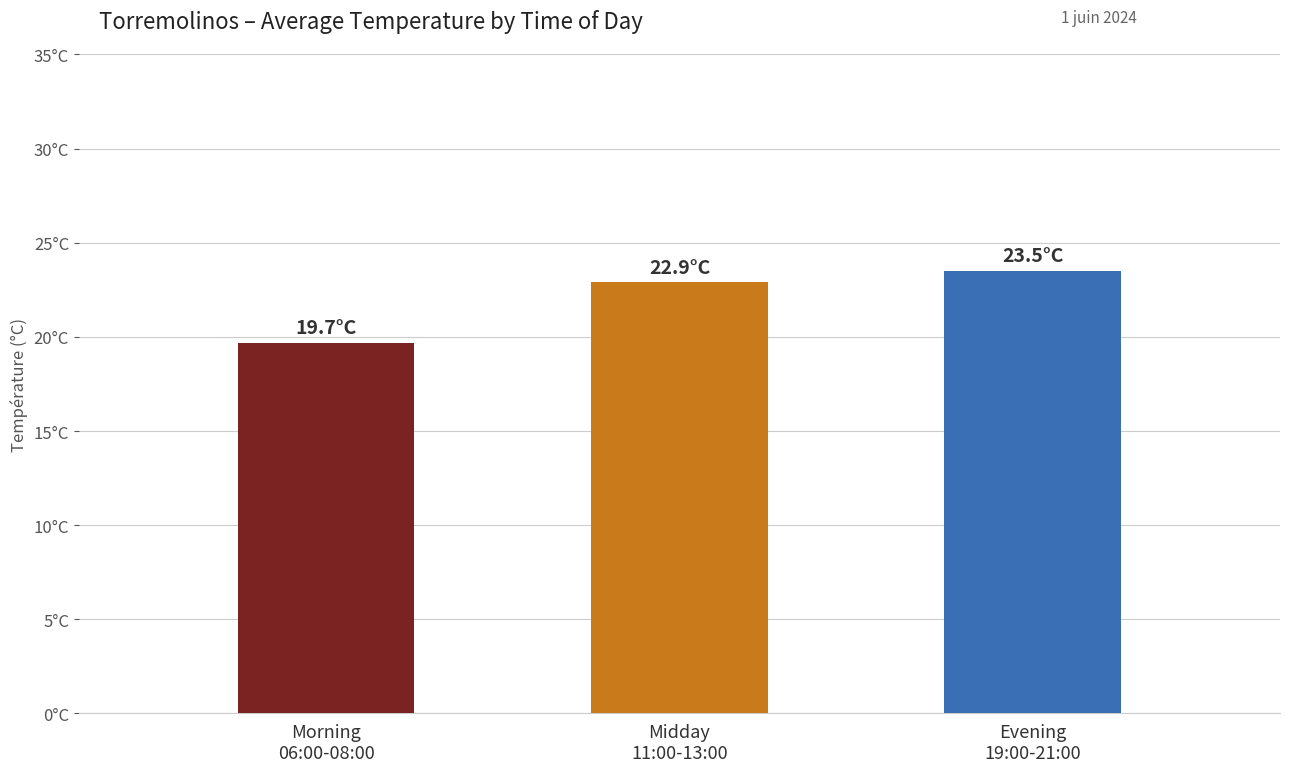

Count the number of values greater than 22.

2